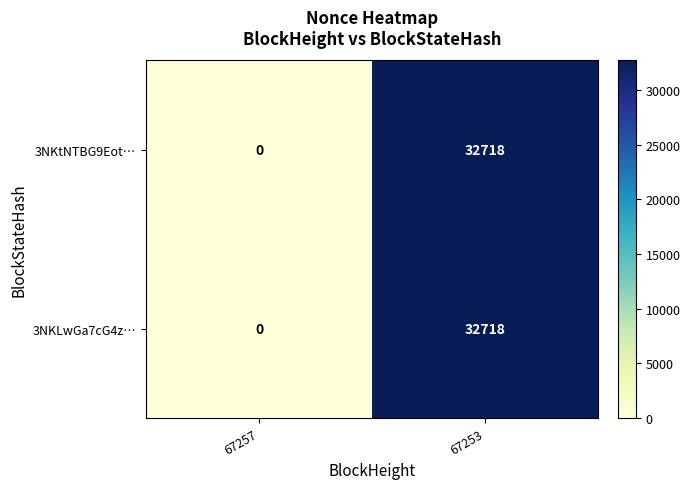

Reading left to right, transcribe all the data shown in this chart.

3NKtNTBG9Eot…: 0	32718
3NKLwGa7cG4z…: 0	32718